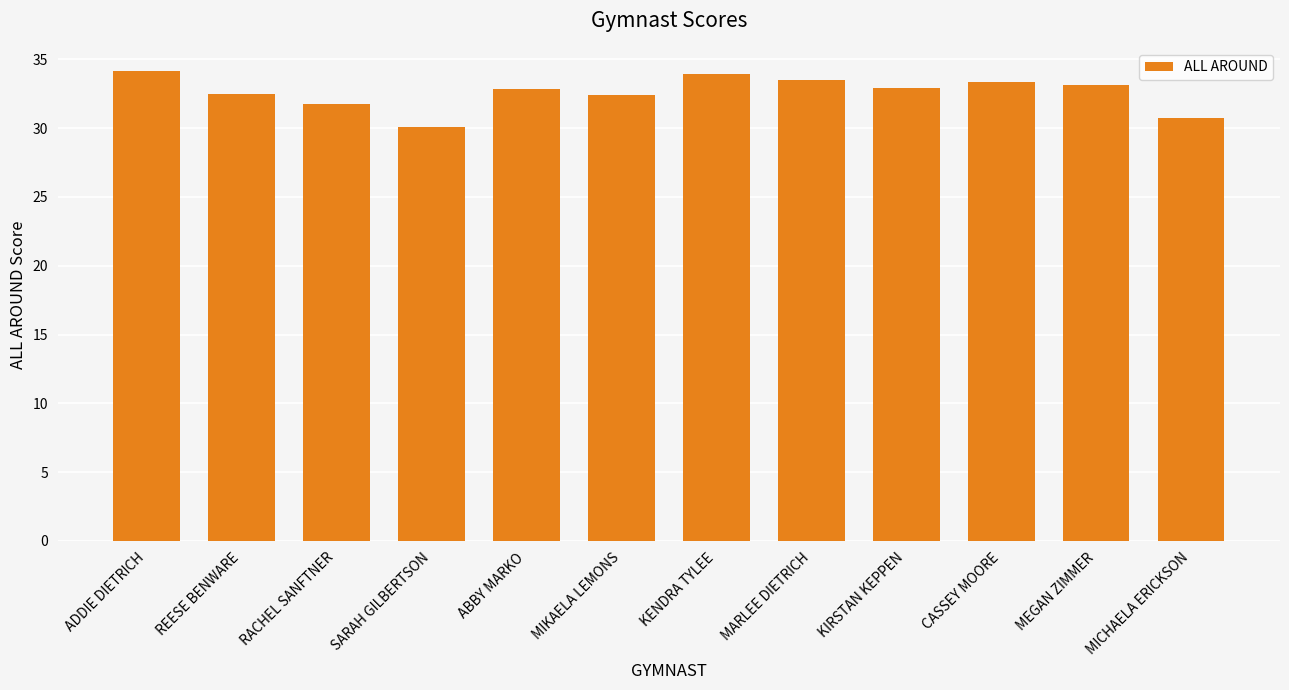

What is the label of the 9th bar from the right?

SARAH GILBERTSON